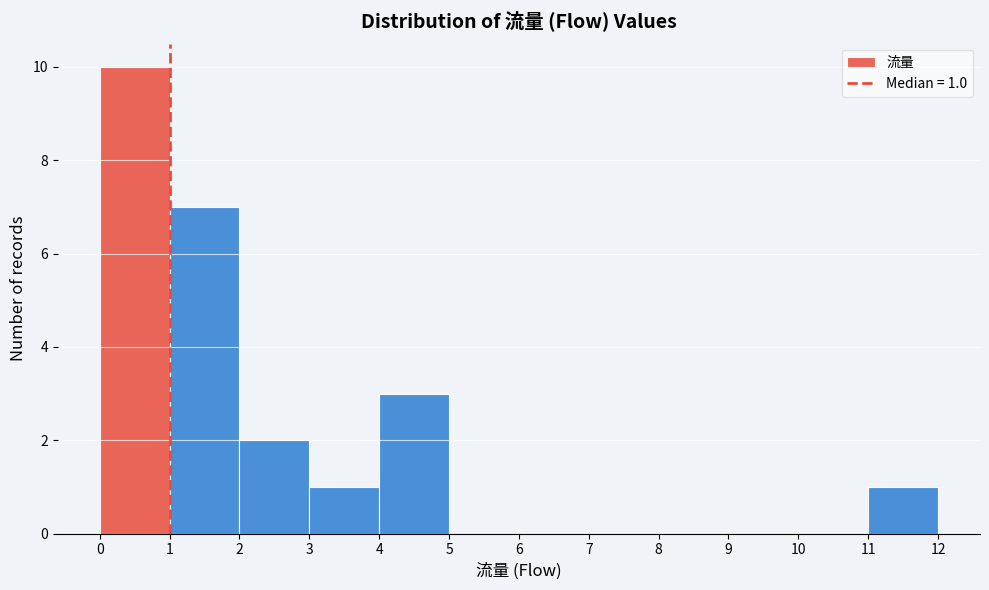

Which range on the x-axis has the tallest bar?

0 to 1